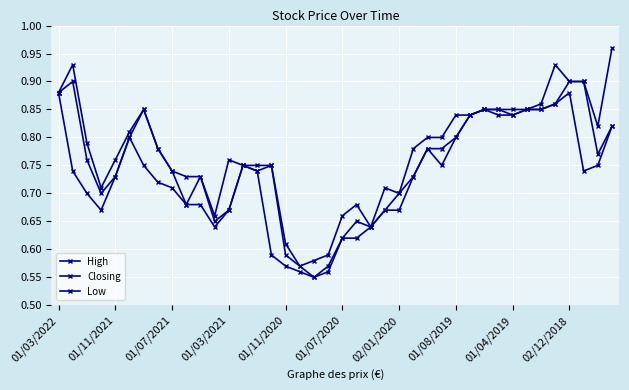

Which series has the largest total across all categories?

High